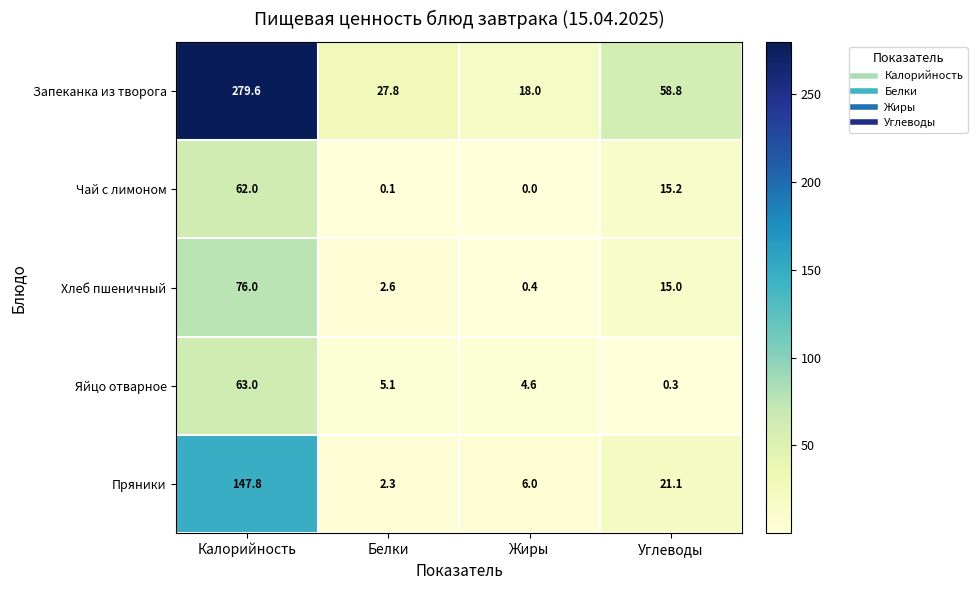

At which category does the chart reach its minimum across all series?

Жиры